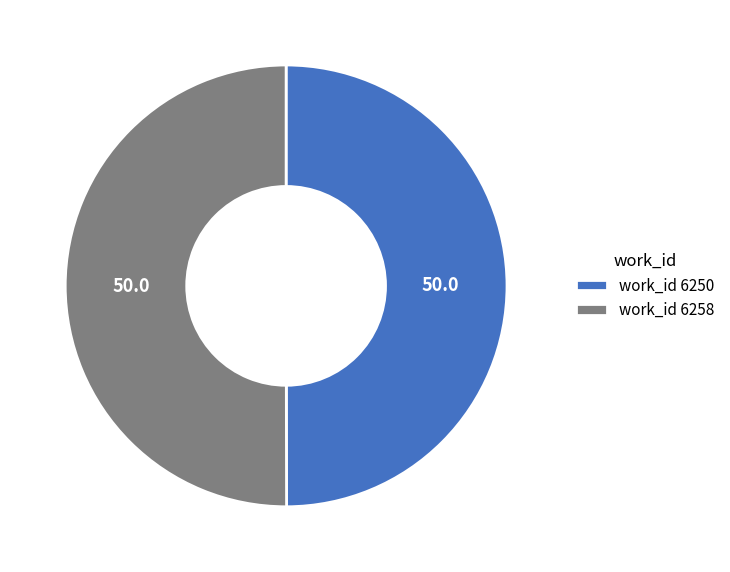

Is it true that work_id 6258 is 50% of the pie?

True